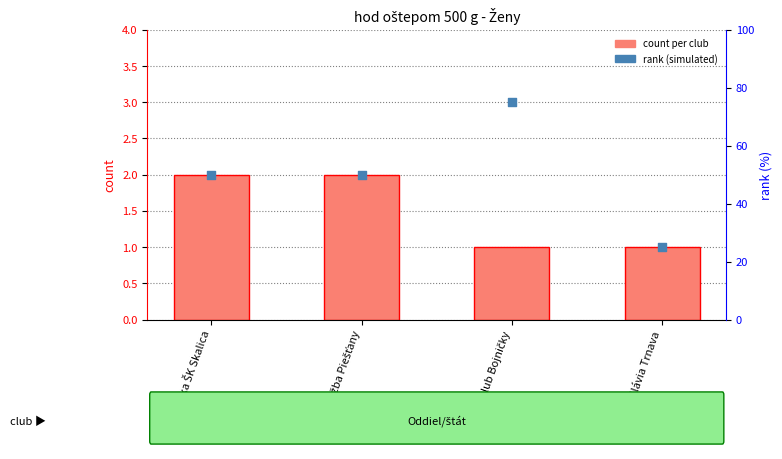

What is the total value across all series at TJ Družba Piešťany?

52